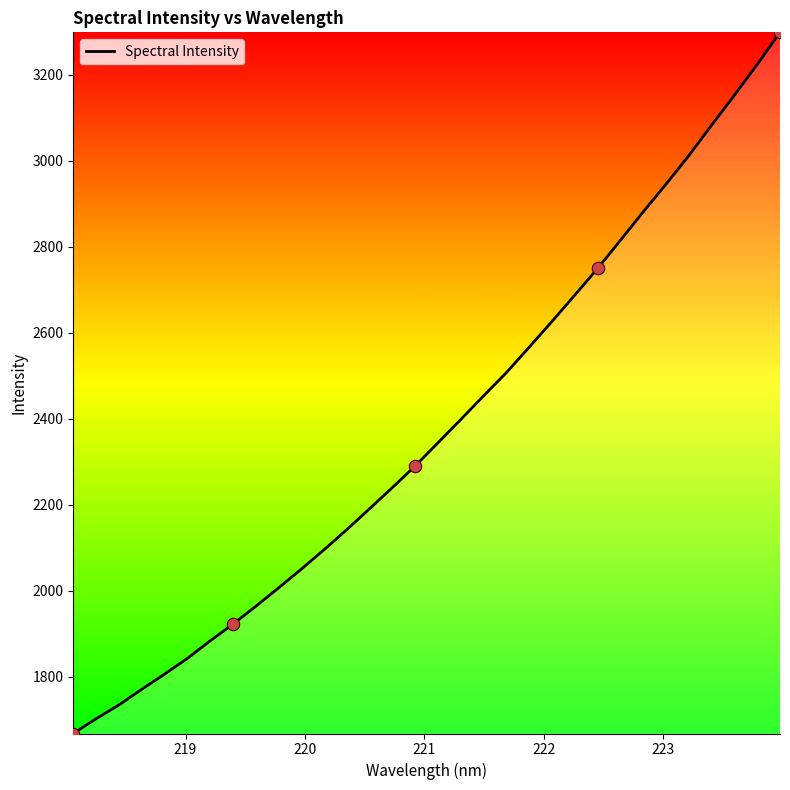

What is the difference between the maximum and minimum values?

1631.1